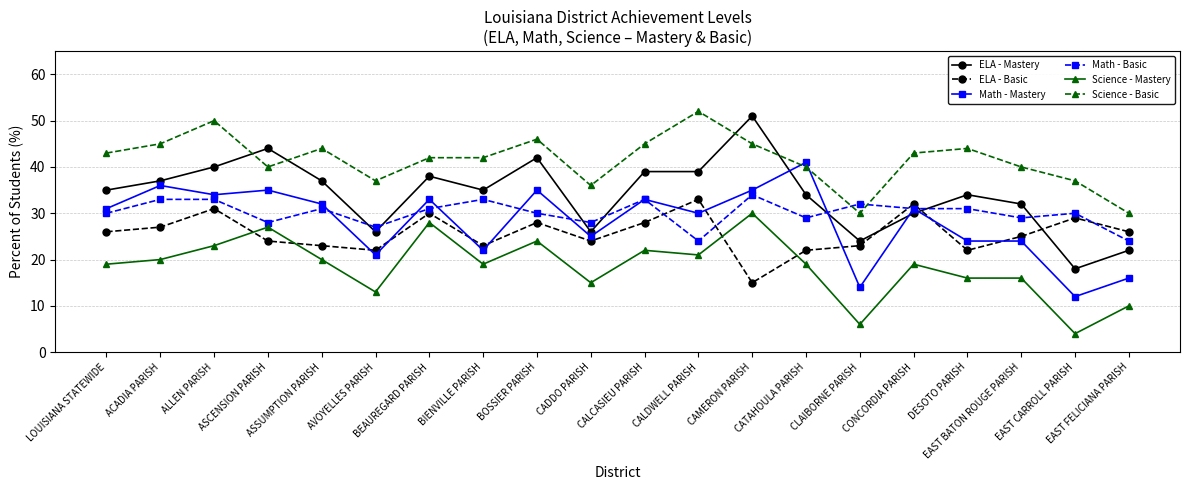

What is the value of the Science - Mastery point at the 17th from the left?

16